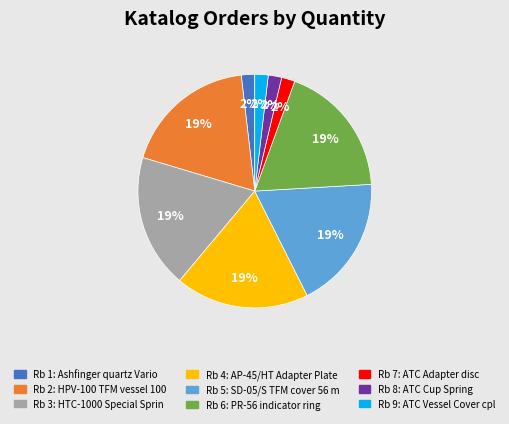

To the nearest percent, what is the average slice percentage?

11%